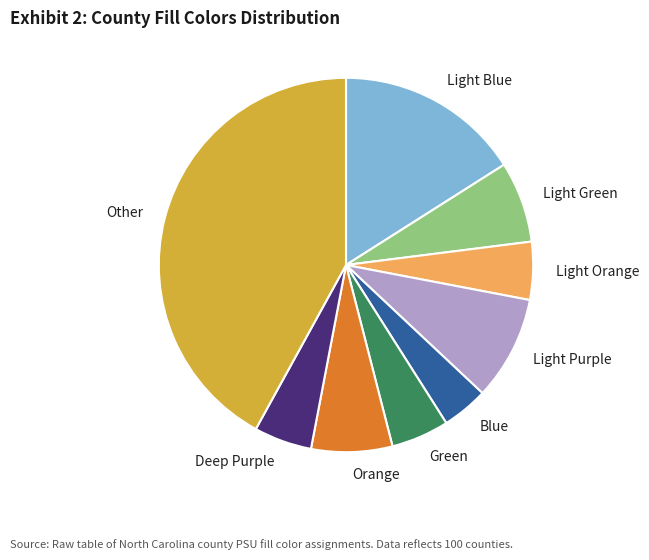

Approximately how many times larger is the value at Blue compared to Orange?

0.6